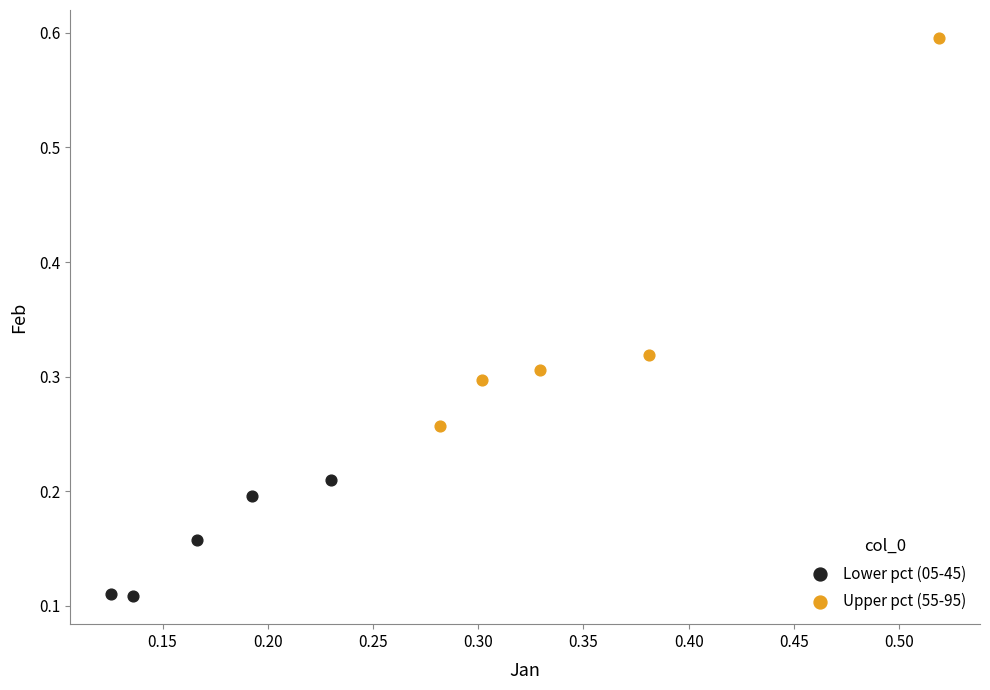

Which series reaches the minimum Y coordinate?

Lower pct (05-45)